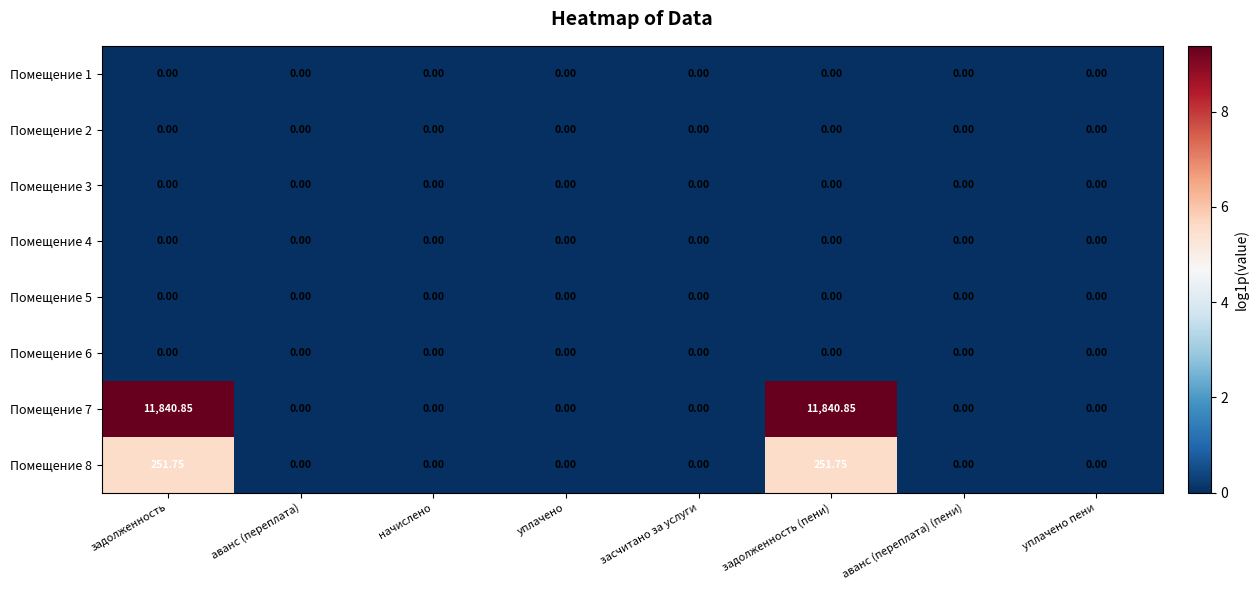

At how many categories does at least one series exceed 3?

2